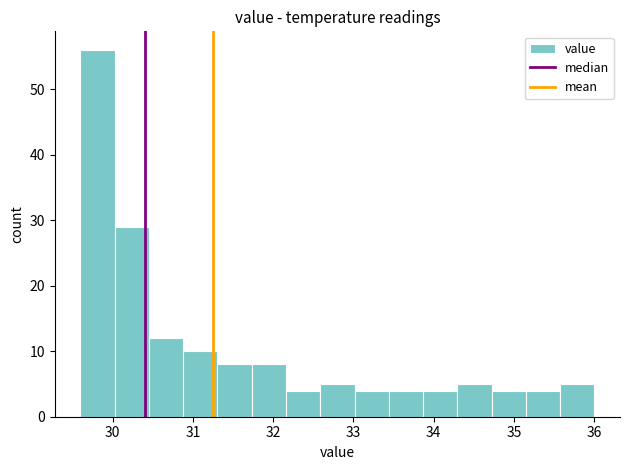

Reading left to right, list every bar in this chart as the range it spans on the x-axis followed by its height. Neither the bar edges nor the heights are printed on the chart, so give them approximately, as read against the axes.

29.6 to 30.0: 56
30.0 to 30.5: 29
30.5 to 30.9: 12
30.9 to 31.3: 10
31.3 to 31.7: 8
31.7 to 32.2: 8
32.2 to 32.6: 4
32.6 to 33.0: 5
33.0 to 33.4: 4
33.4 to 33.9: 4
33.9 to 34.3: 4
34.3 to 34.7: 5
34.7 to 35.1: 4
35.1 to 35.6: 4
35.6 to 36.0: 5